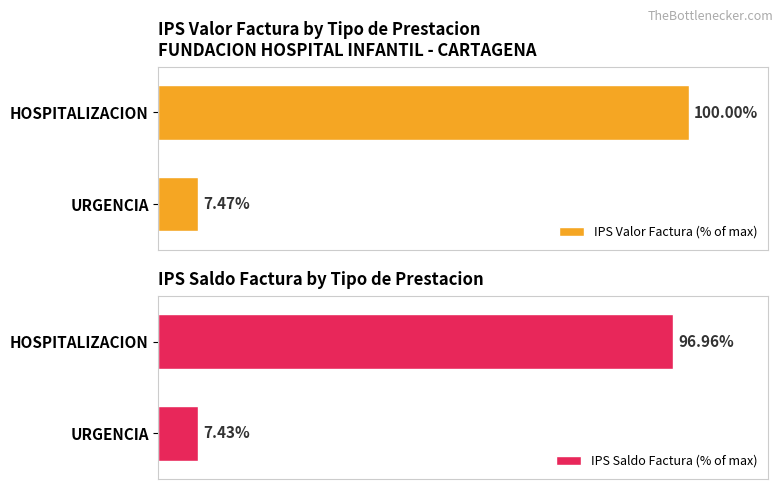

List the labels in order of IPS Saldo Factura (% of max) value, largest first.

HOSPITALIZACION, URGENCIA